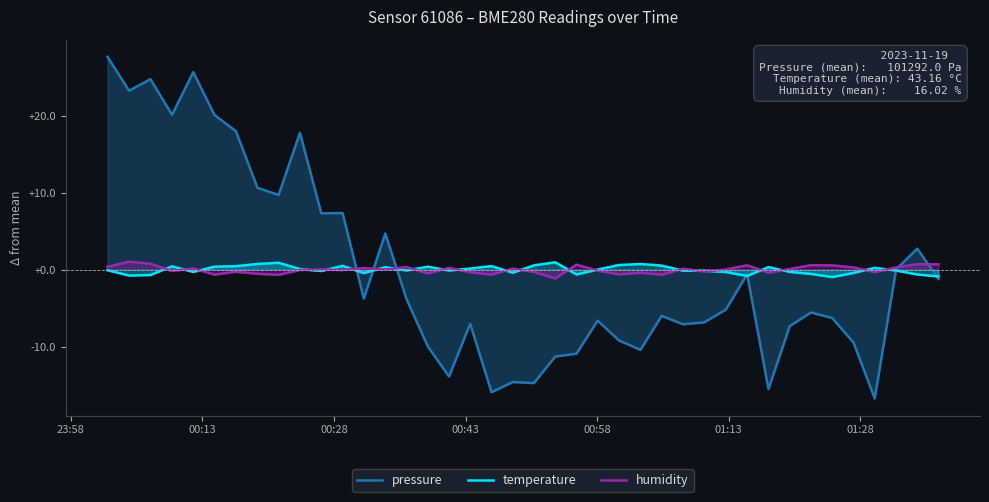

What is the minimum value shown in the chart?

-16.7